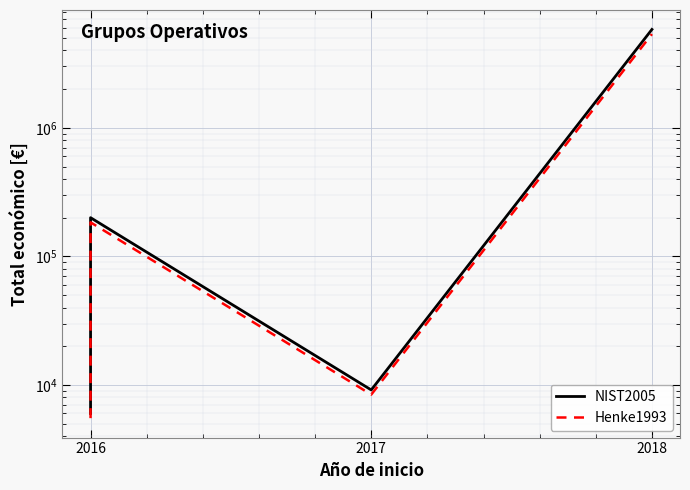

True or false: NIST2005 and Henke1993 cross at least once.

False